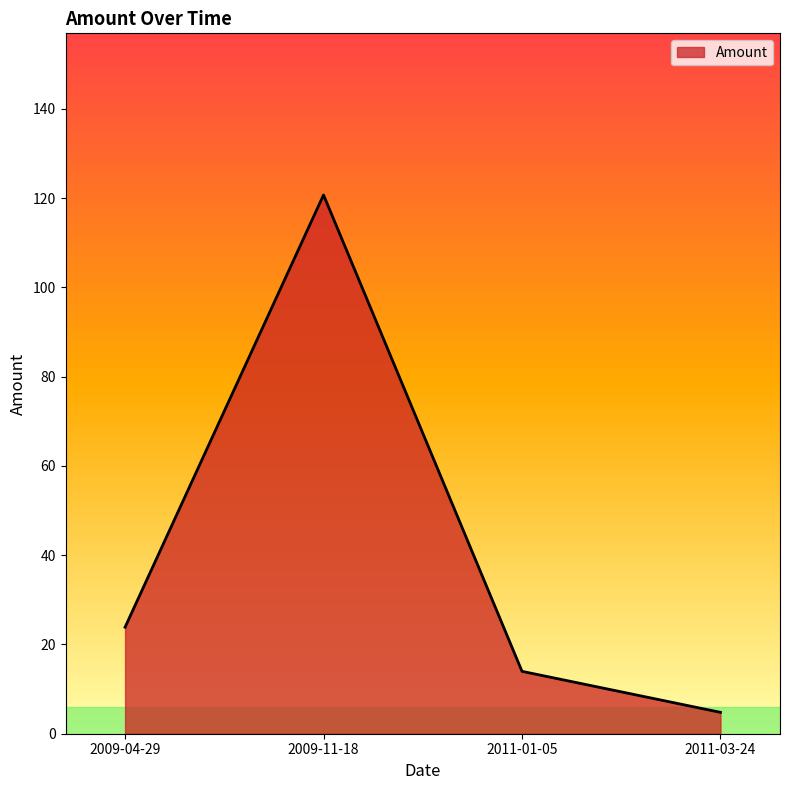

What is the difference between the values at 2011-03-24 and 2011-01-05?

9.2